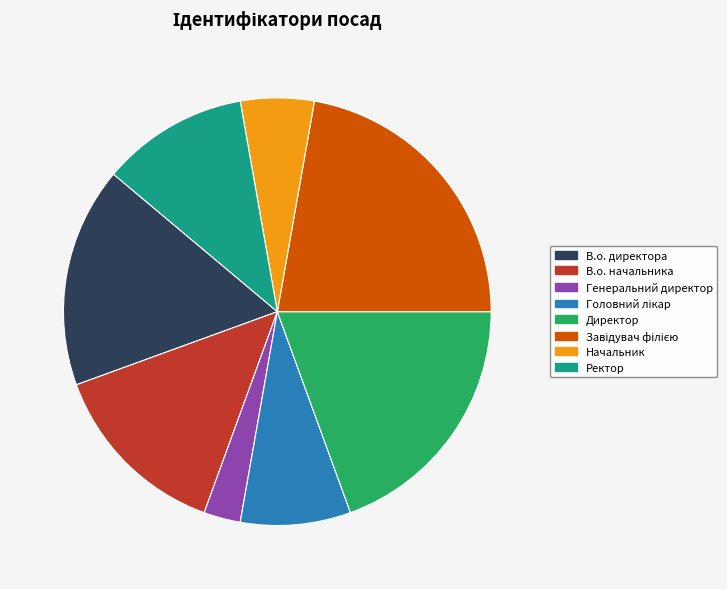

True or false: Директор accounts for 19% of the total.

True